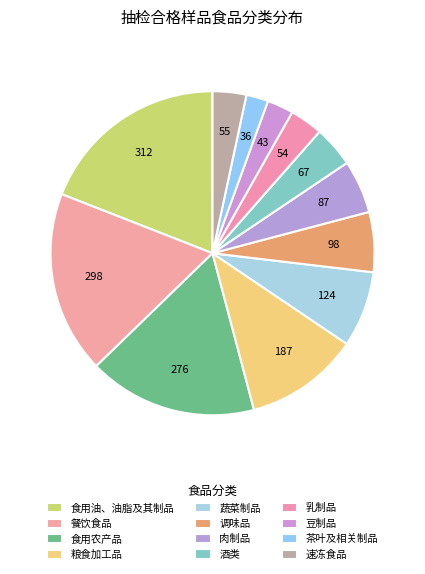

What percentage is NOT represented by 乳制品?

96.7%